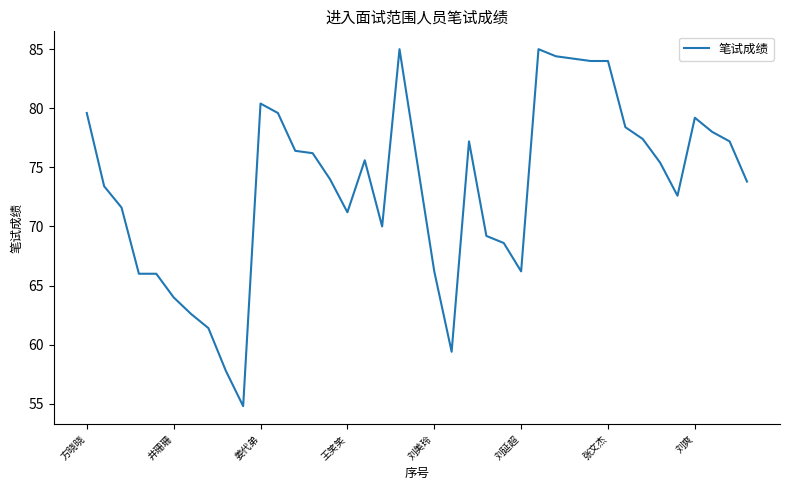

What is the maximum value shown in the chart?

85.0